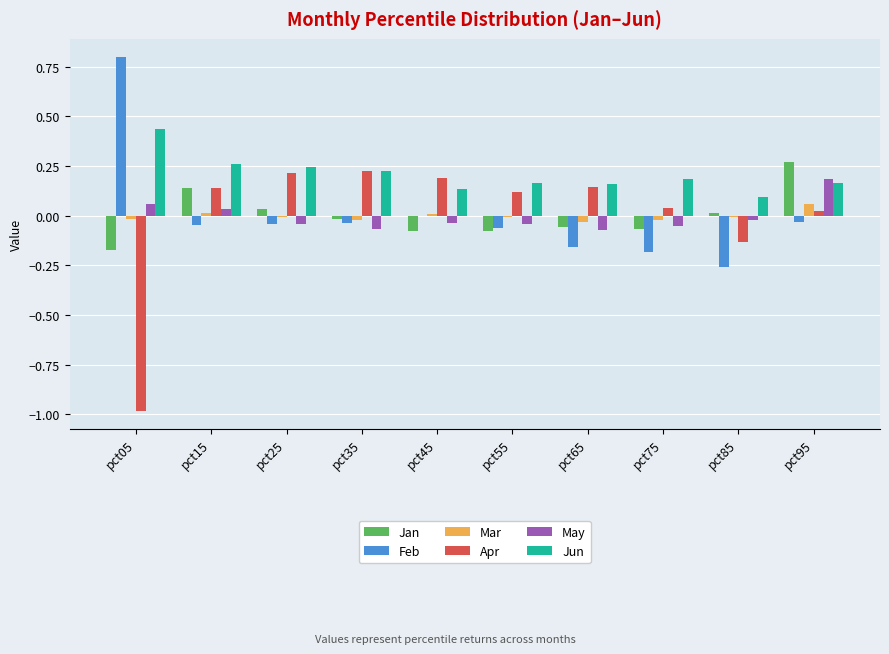

The value of Jun at pct95 is 0.2. True or false?

True